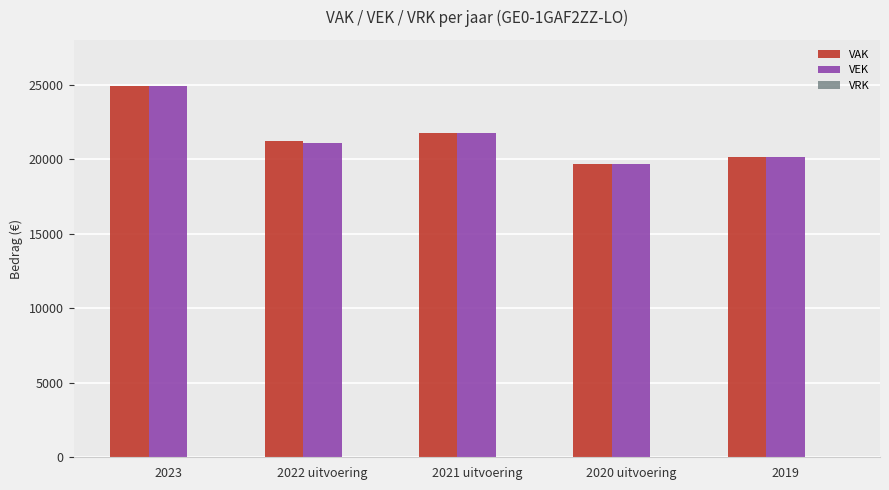

Is the value of VAK at 2021 uitvoering greater than the value of VEK at 2022 uitvoering?

Yes